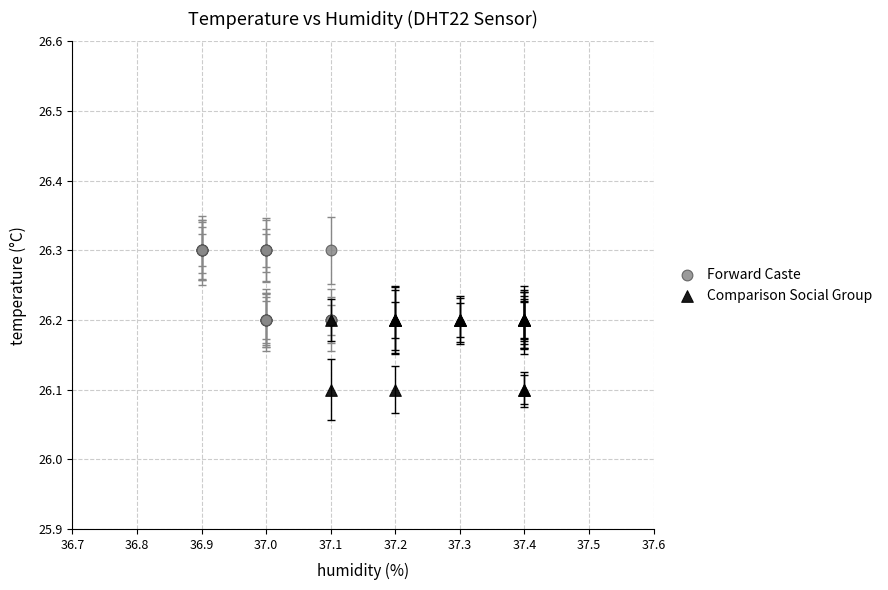

Which series contains the lowest Y value?

Comparison Social Group